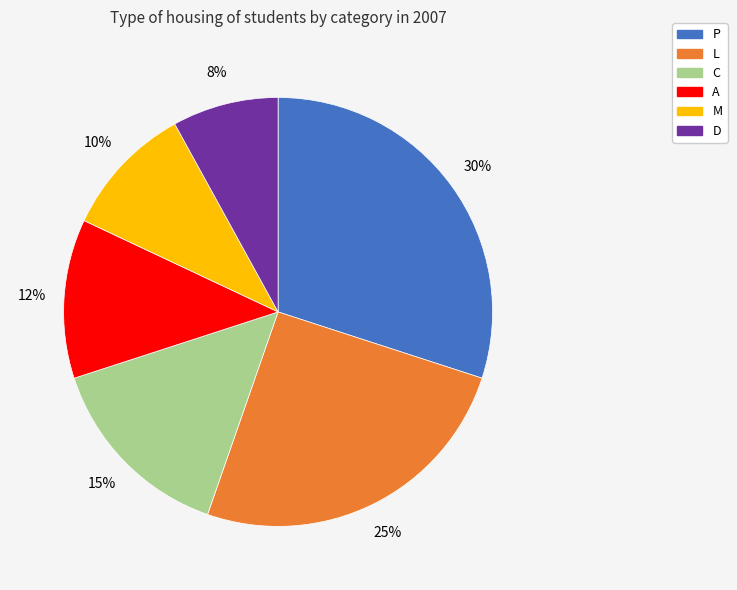

How many slices are in this pie chart?

6